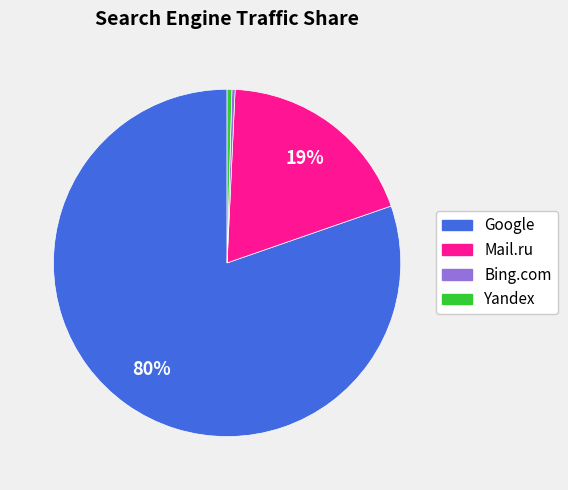

Does any single category account for the majority?

Yes